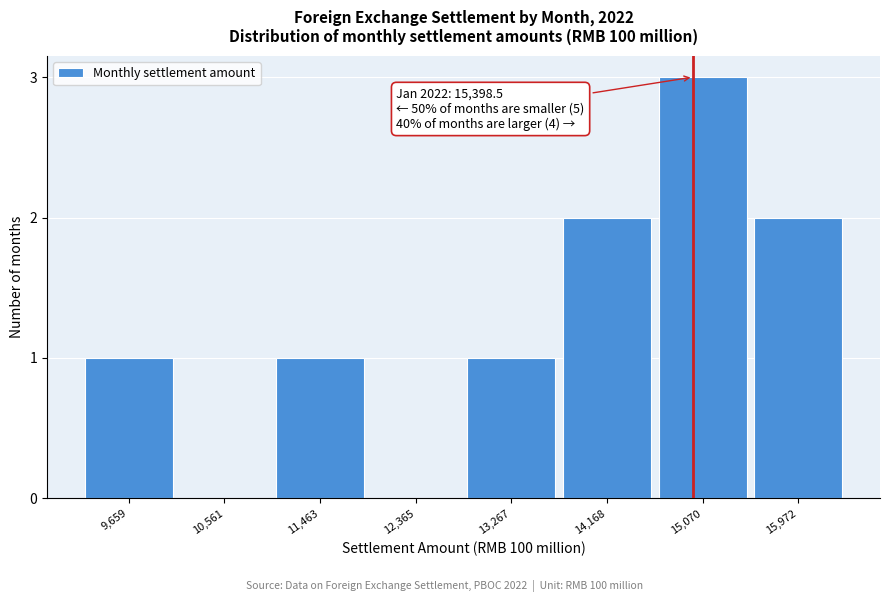

Reading left to right, list all the values displayed in this chart.

9,659=1	10,561=0	11,463=1	12,365=0	13,267=1	14,168=2	15,070=3	15,972=2